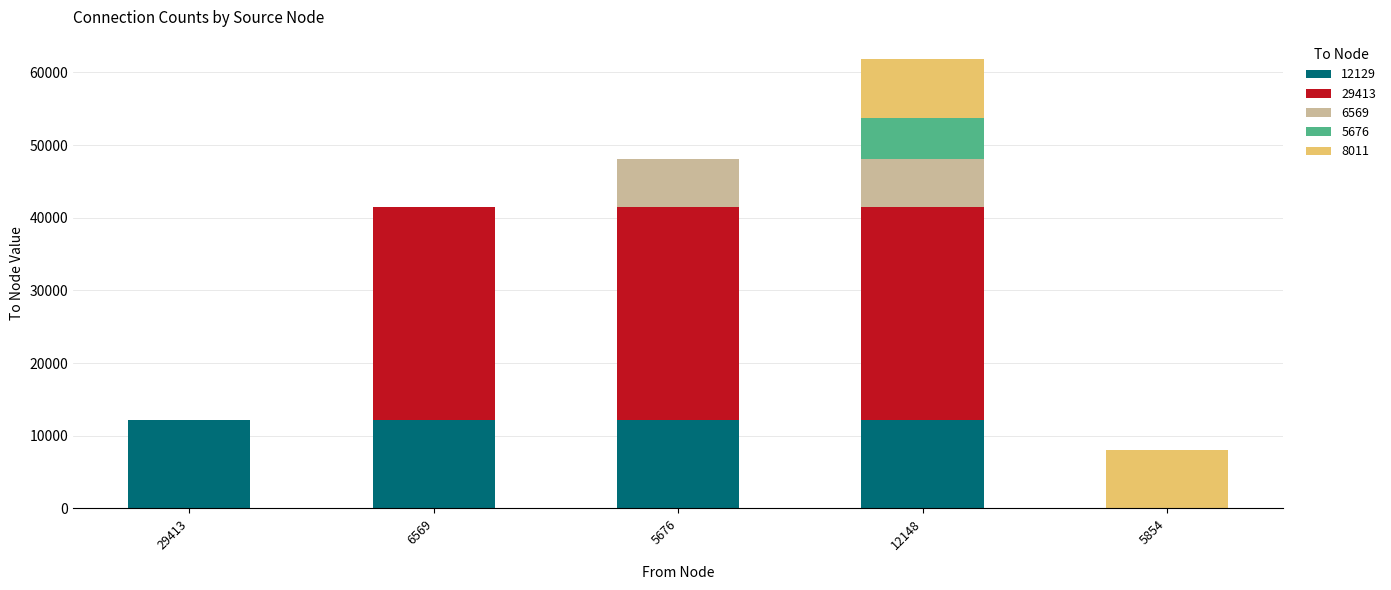

At which category is the sum across all series the highest?

12148